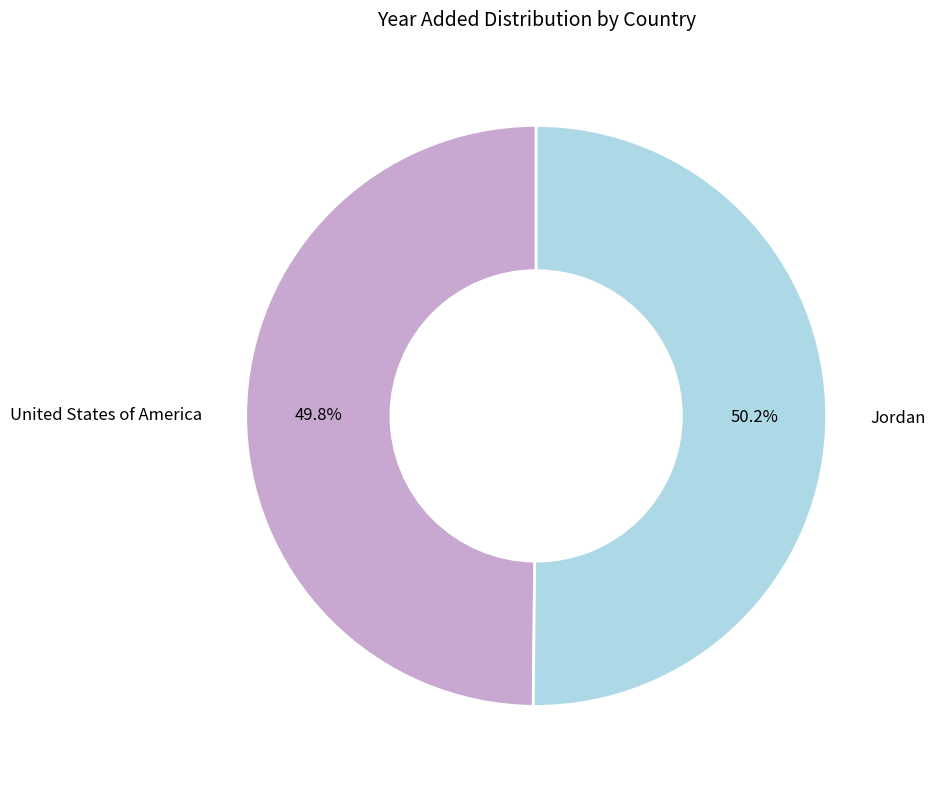

Combined, what portion of the pie is Jordan and United States of America?

100.0%